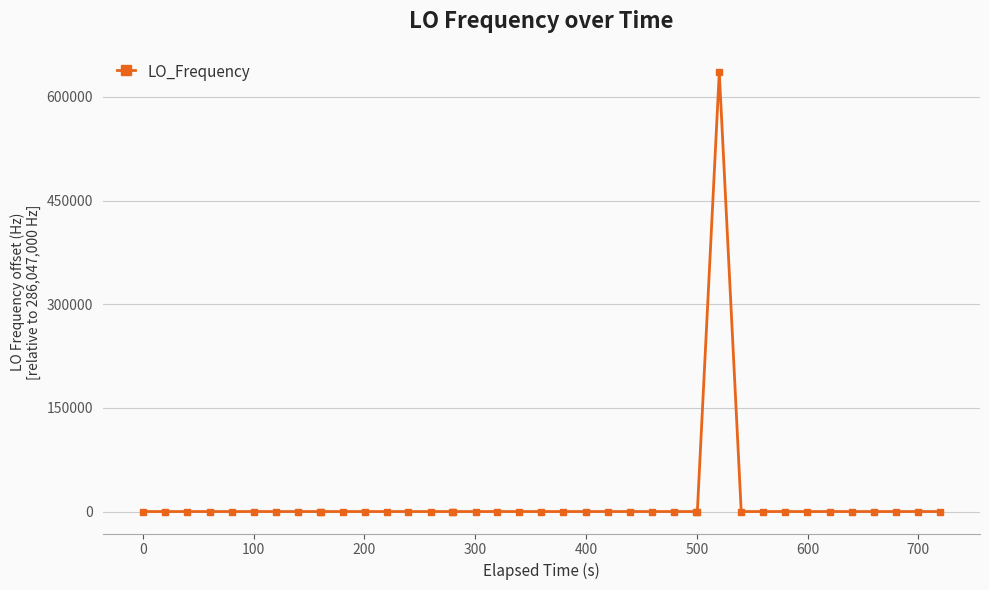

What is the average value?

15892.9